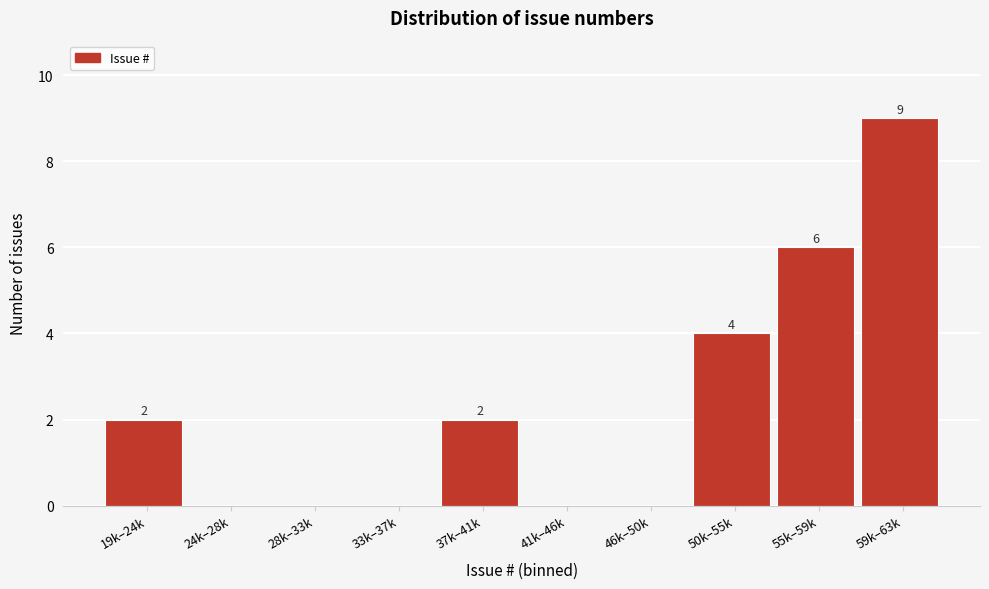

Reading left to right, transcribe all the data shown in this chart.

19k–24k=2	24k–28k=0	28k–33k=0	33k–37k=0	37k–41k=2	41k–46k=0	46k–50k=0	50k–55k=4	55k–59k=6	59k–63k=9